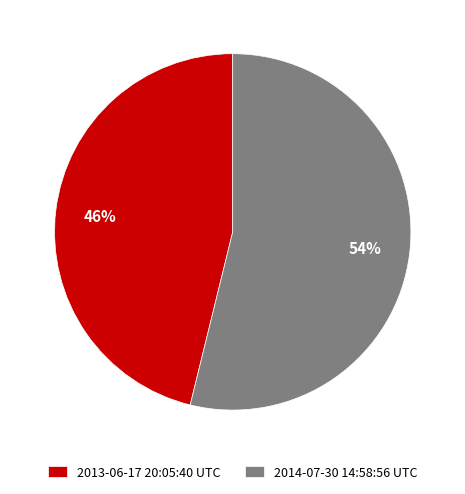

Is it true that 2014-07-30 14:58:56 UTC is 54% of the pie?

True